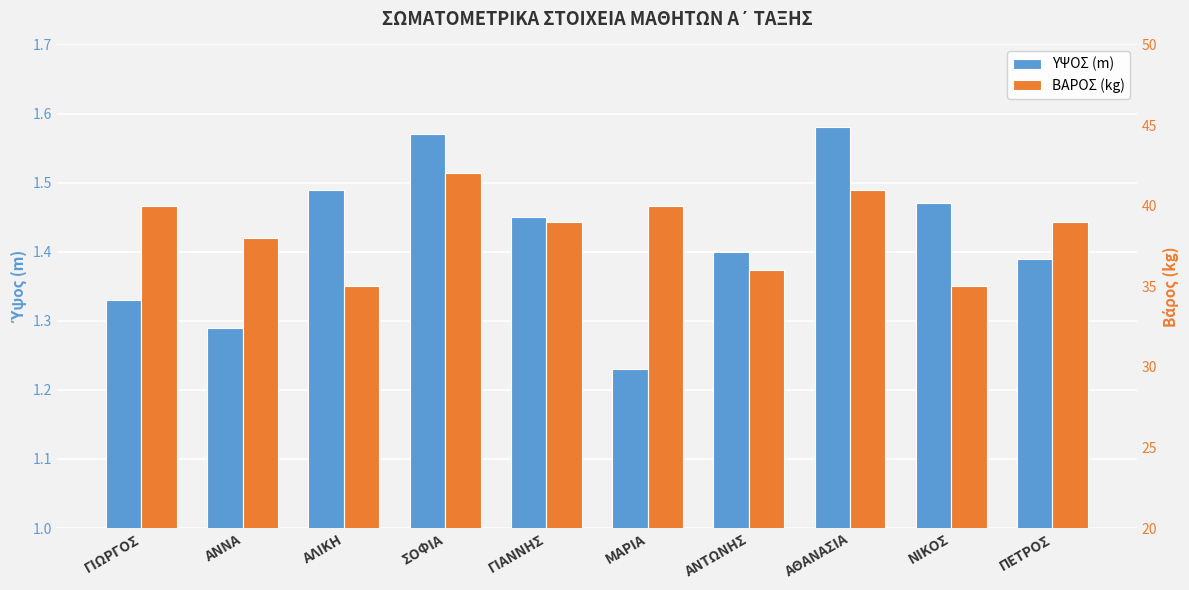

How many data points in ΒΑΡΟΣ (kg) are above 39?

4